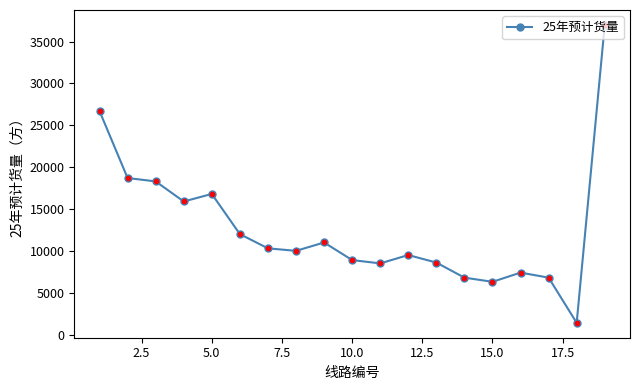

How many interior local valleys (lower than both neighbors) does the data have?

5